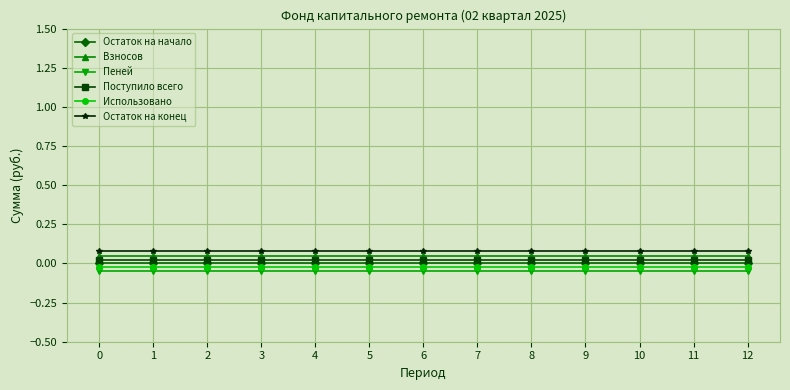

Rank the series by their average value, from lowest to highest.

Пеней, Использовано, Остаток на начало, Поступило всего, Взносов, Остаток на конец